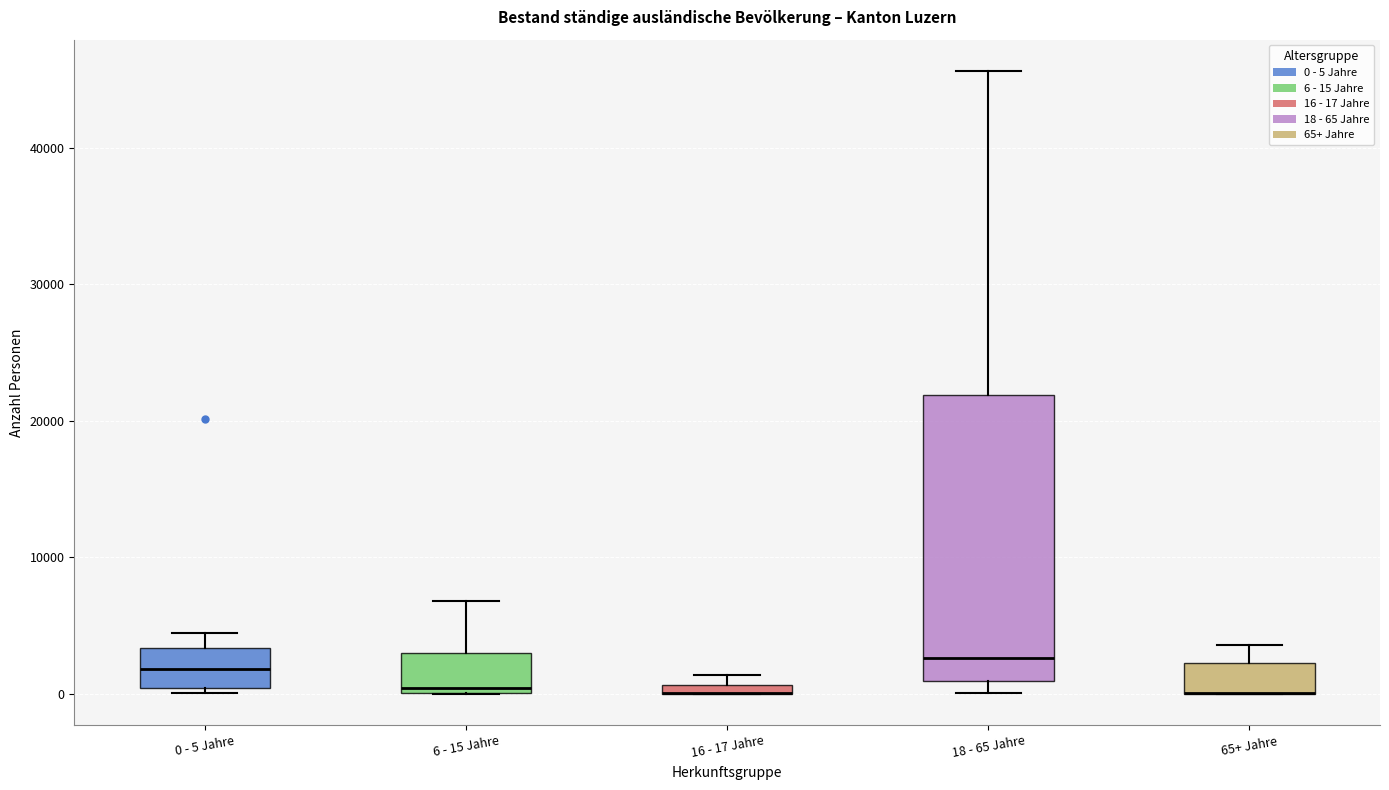

Where is the upper edge of the box for 0 - 5 Jahre on the y-axis? The values are not printed on the chart, so give them approximately, as read against the axis.

3000